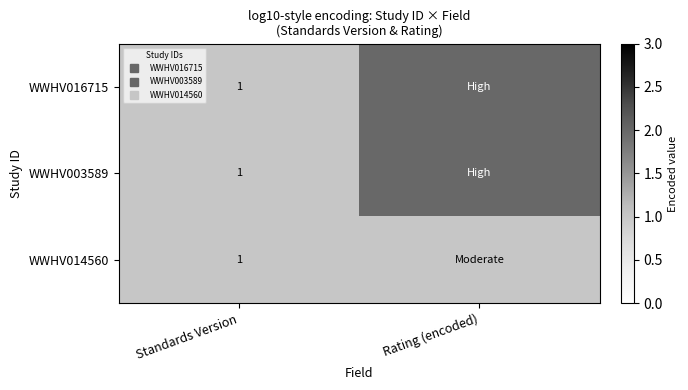

What is the sum of the WWHV003589 values at Standards Version and Rating (encoded)?

3